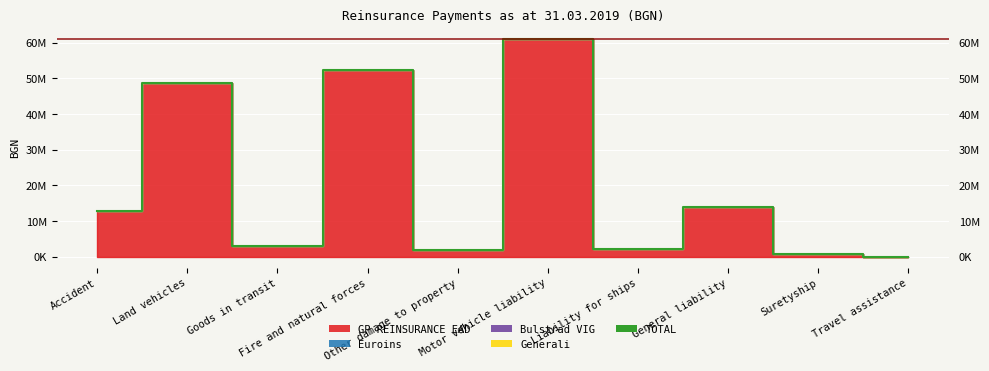

True or false: the data shows 2197557.2 at Liability for ships.

True